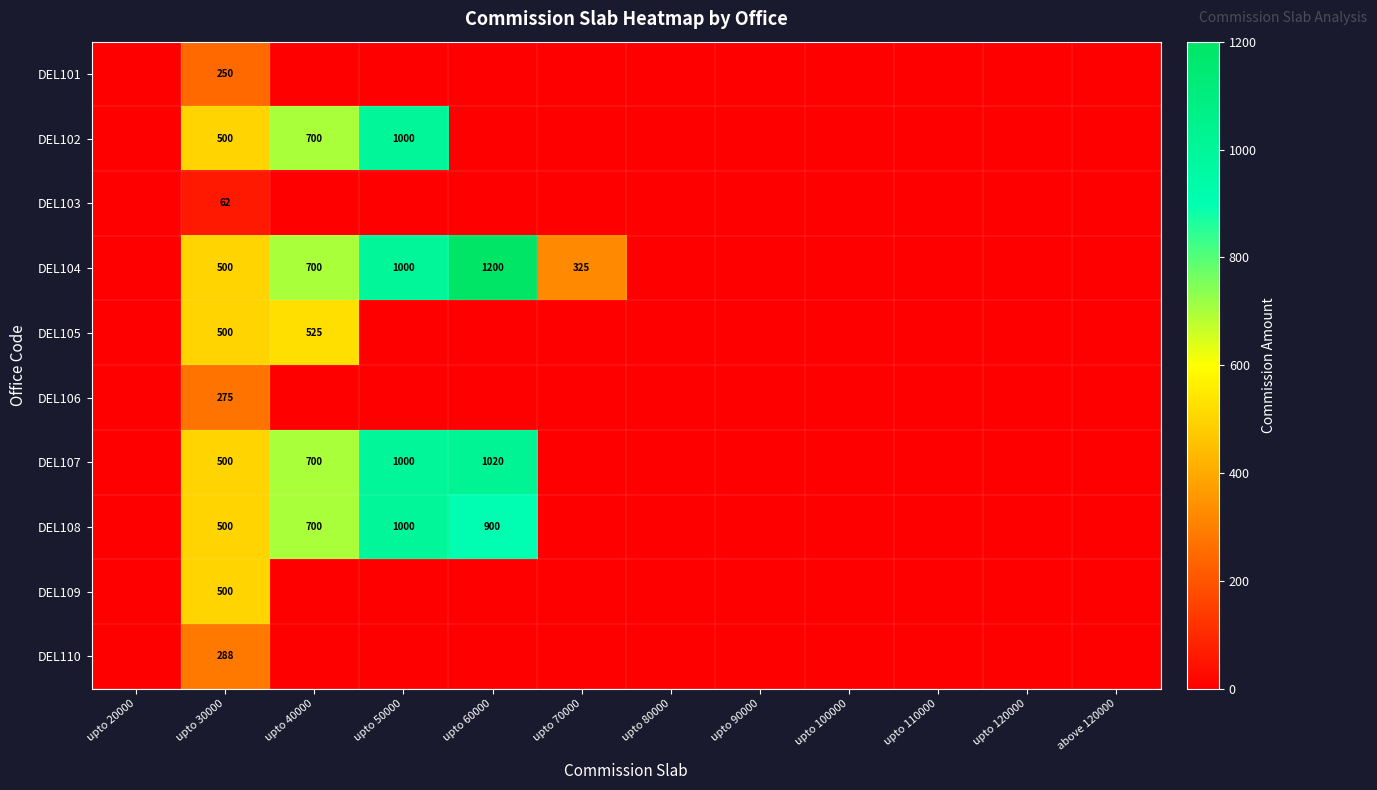

The DEL104 series shows 700 at upto 40000. True or false?

True